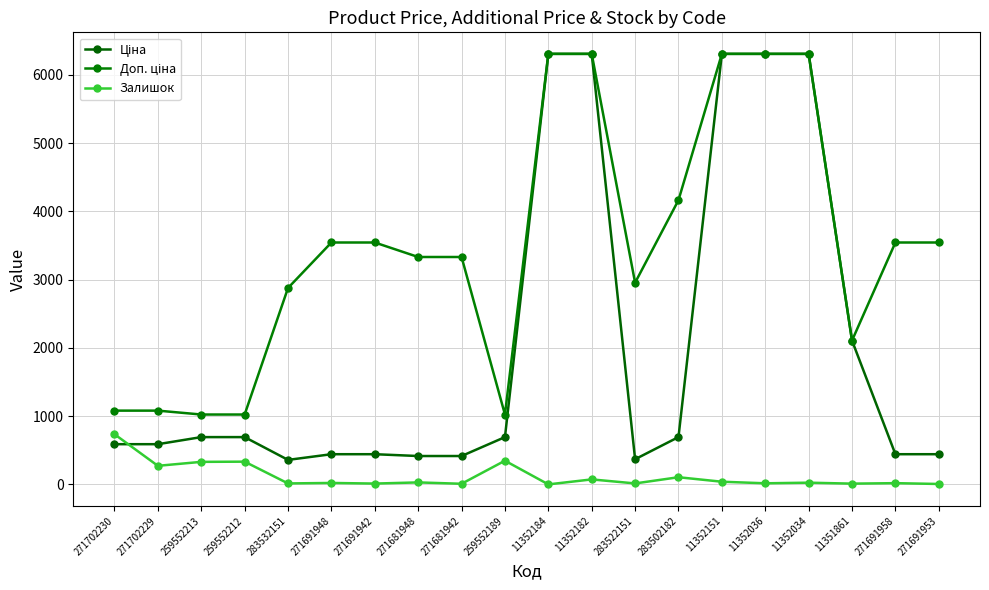

Count the number of categories in the chart.

20